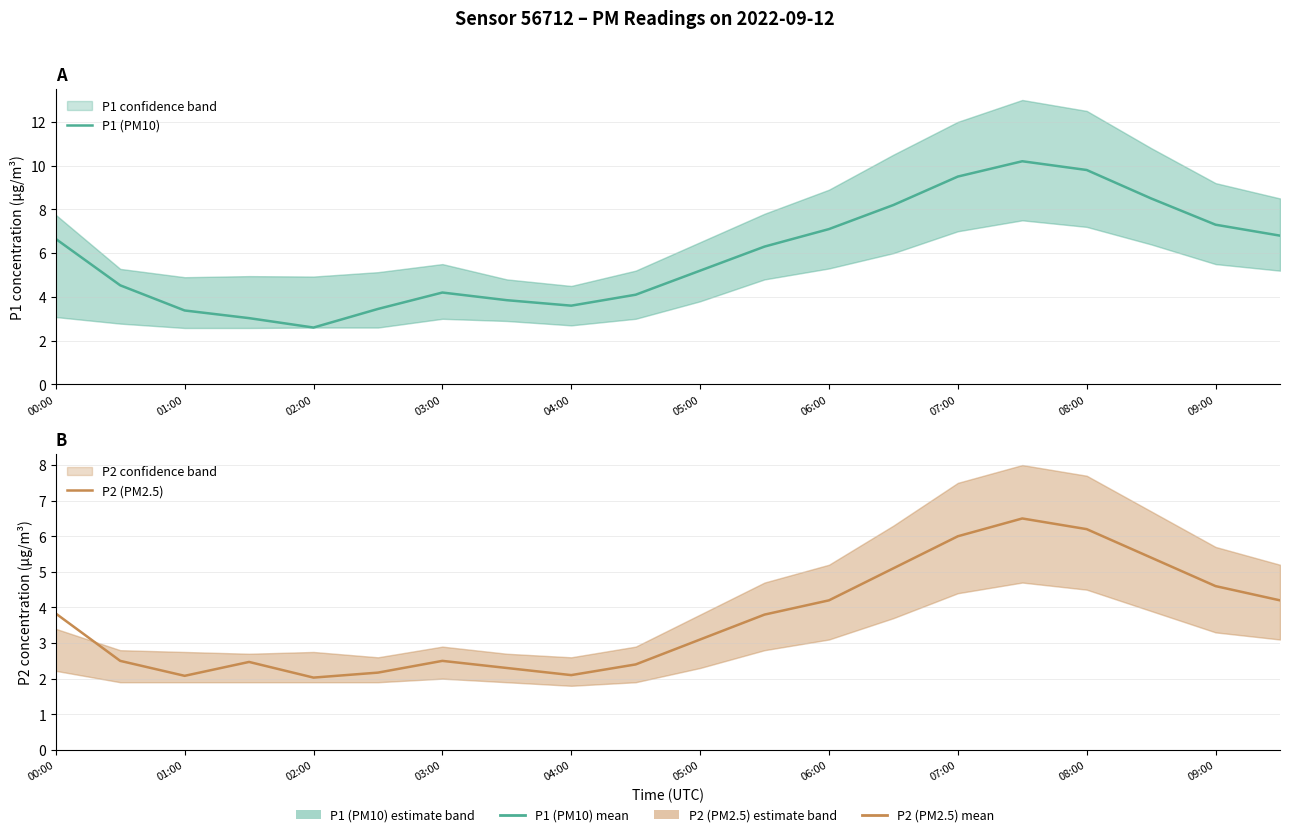

How many lines are shown in the chart?

2